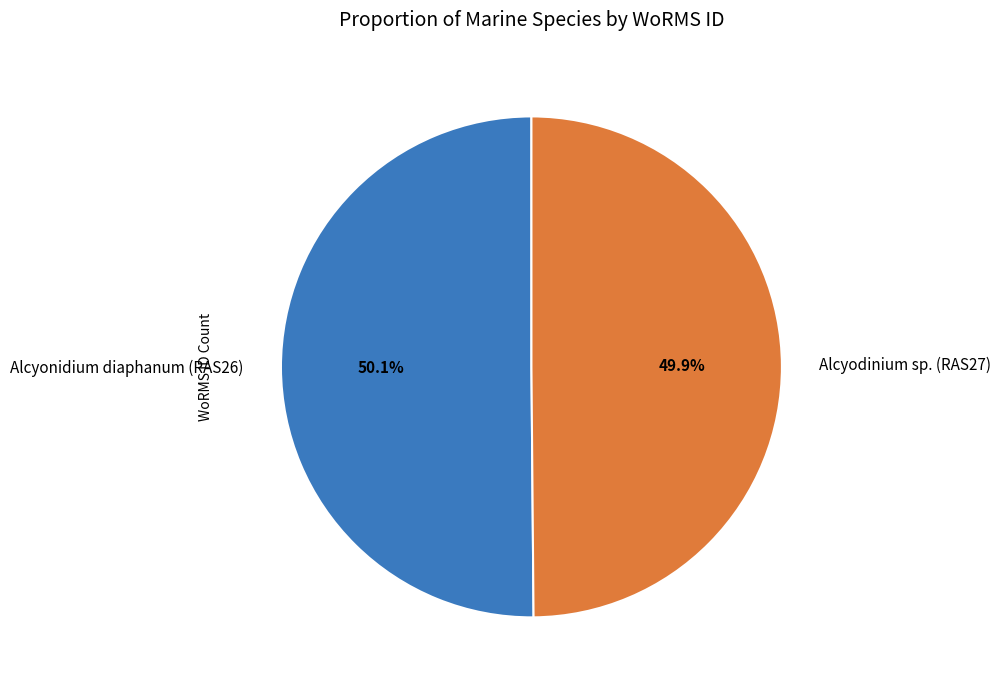

Is it true that Alcyodinium sp. is 50% of the pie?

True